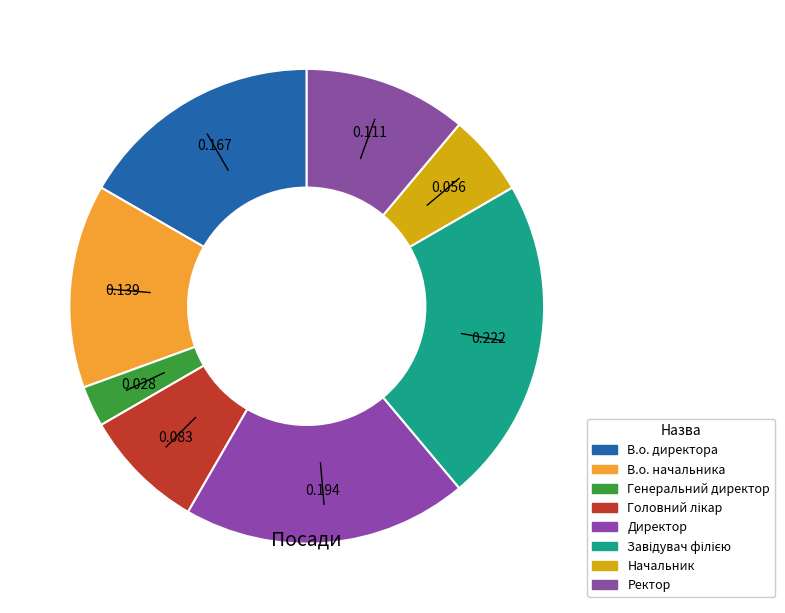

Count the number of slices in the pie.

8